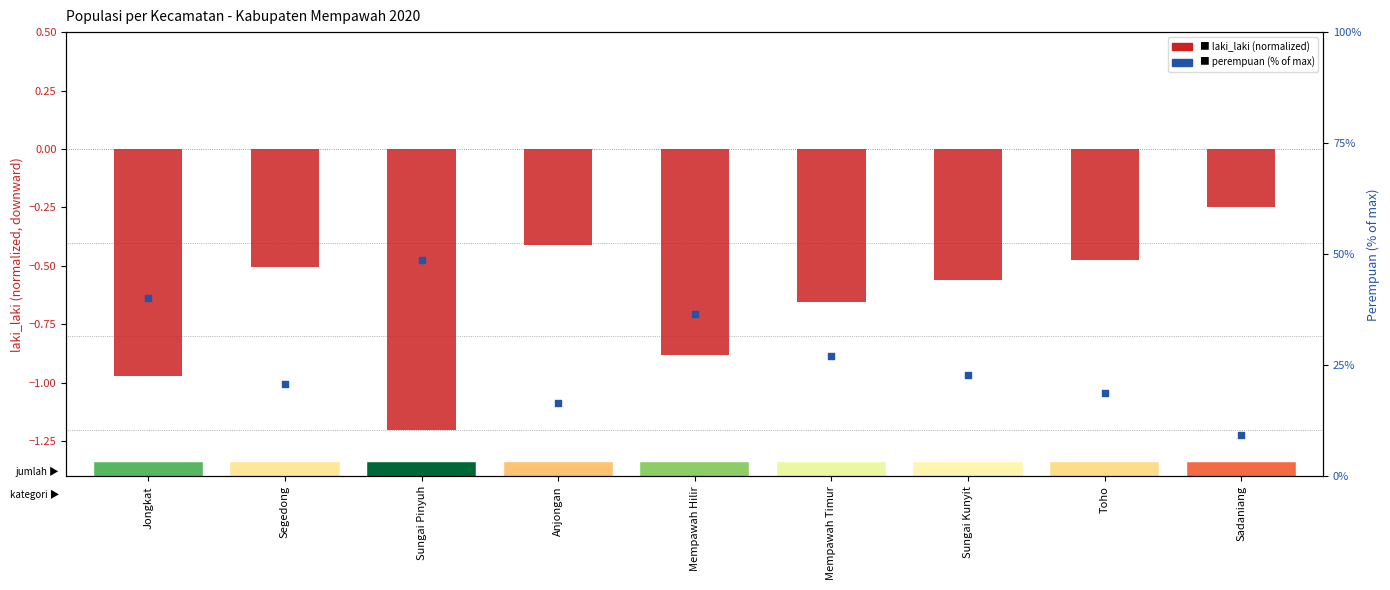

What is the total value across all series at Toho?

18.3